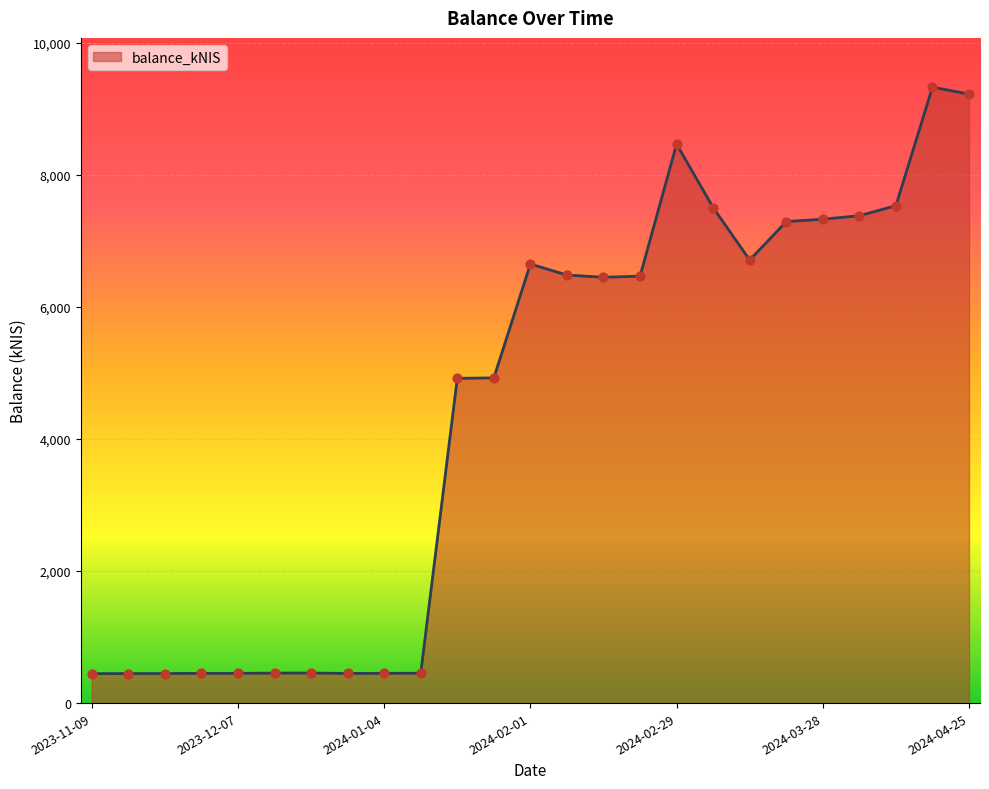

What is the difference between the maximum and minimum values?

8885.3